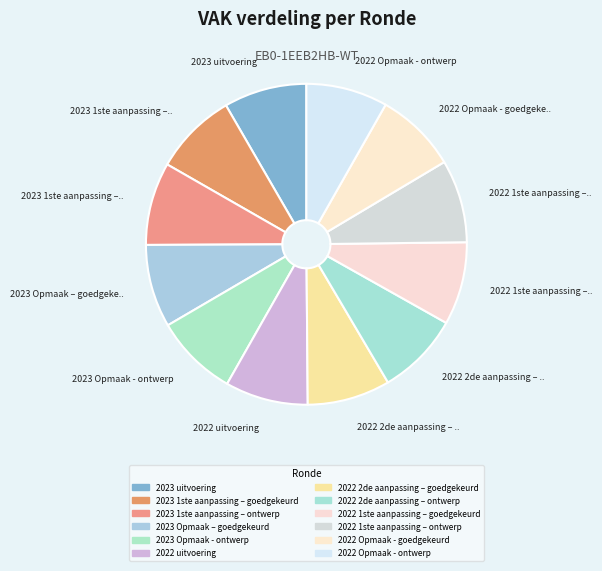

Is the sum of 2022 Opmaak - goedgekeurd and 2022 1ste aanpassing – goedgekeurd greater than half?

No